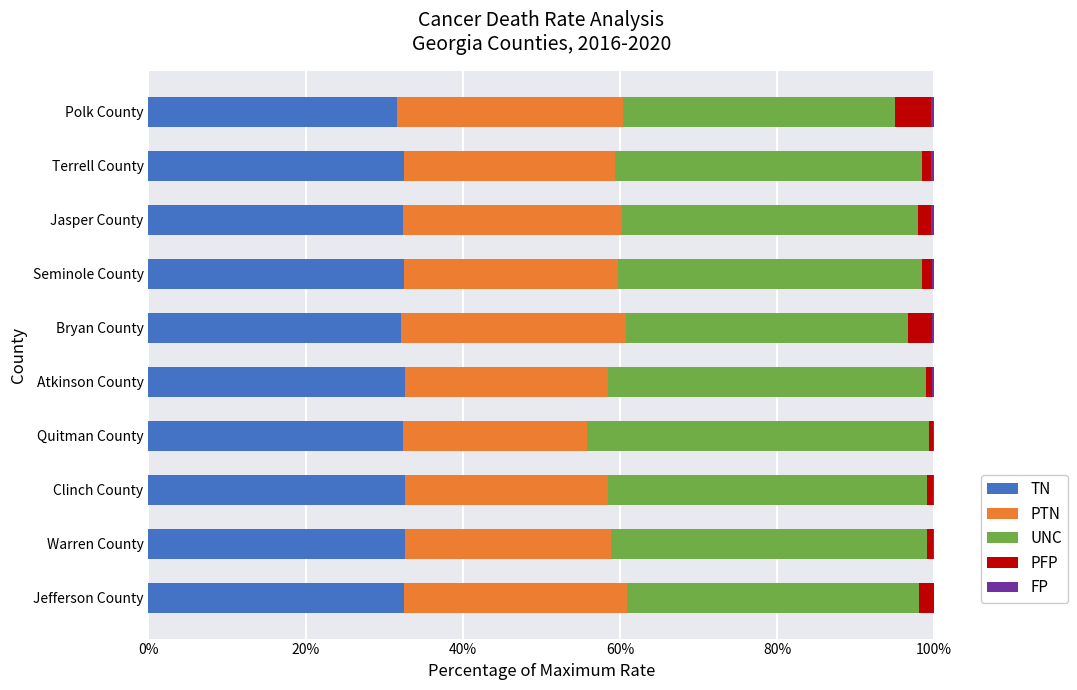

Is it true that TN equals 45.0 at Polk County?

False